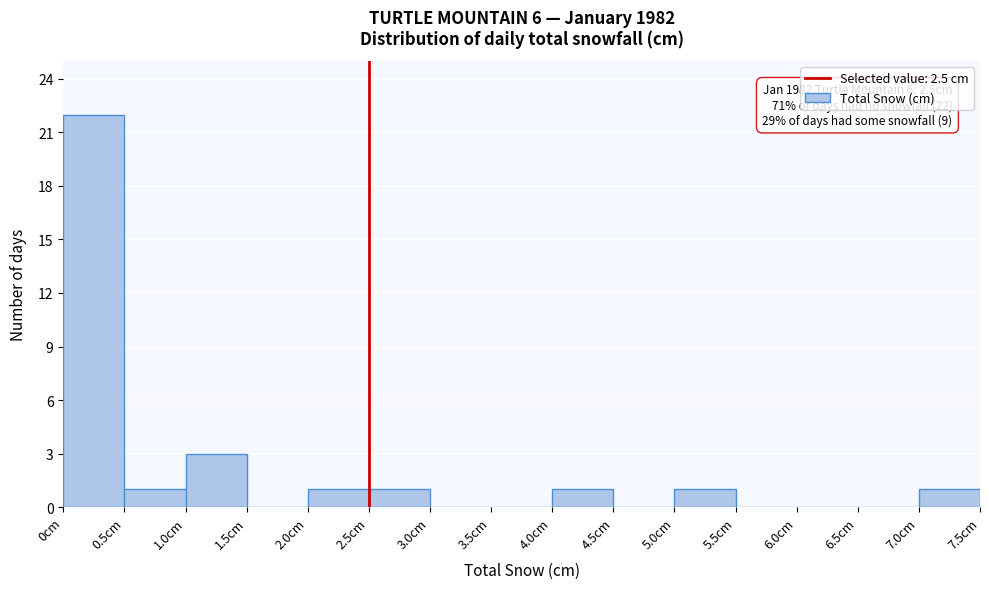

Which range on the x-axis has the tallest bar?

0.0 to 0.5